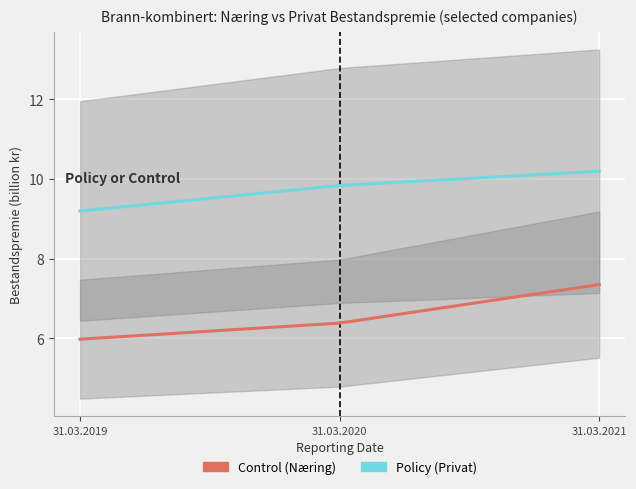

How many lines are shown in the chart?

2